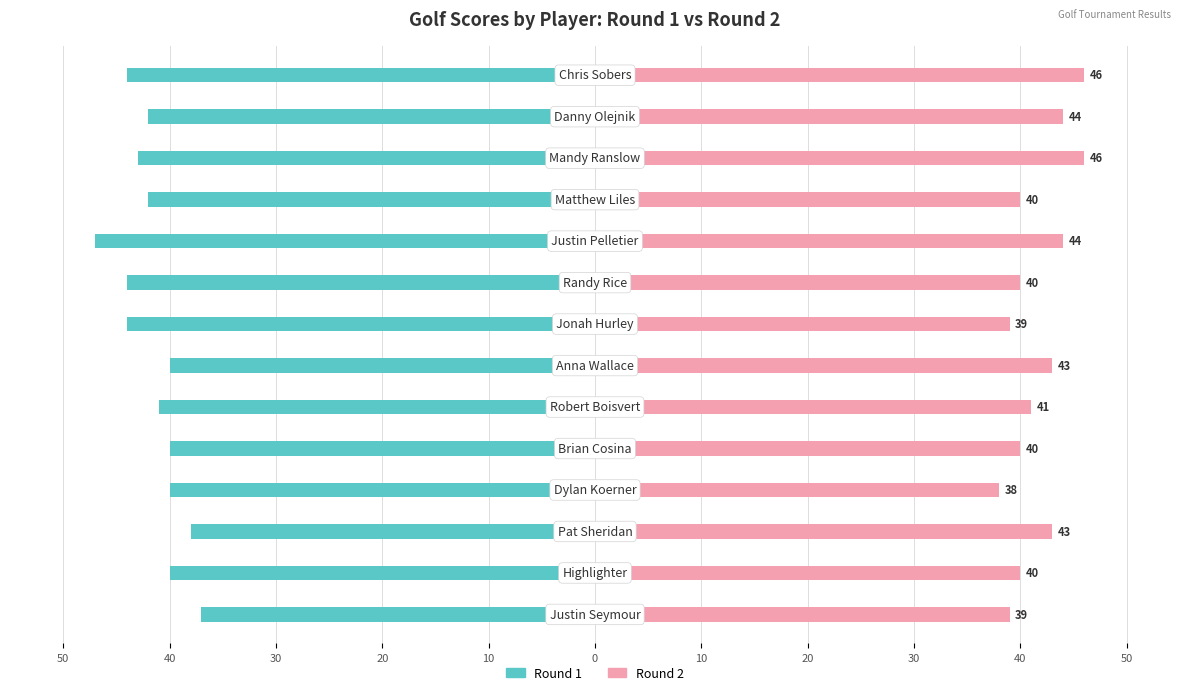

The value of Round 2 at 0 is 67. True or false?

False